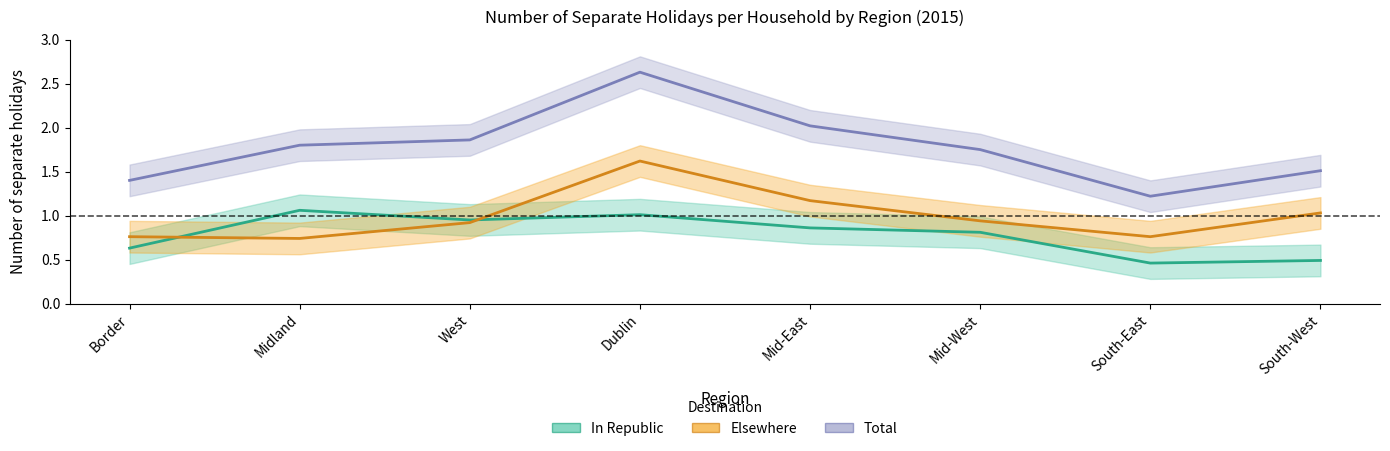

What position from the left is Dublin?

4